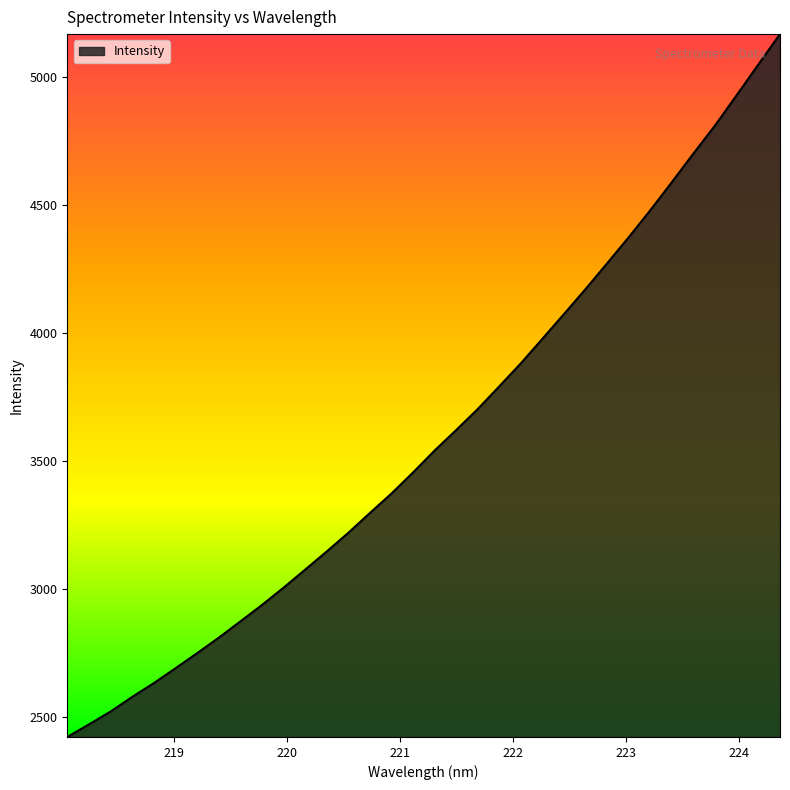

What is the difference between the maximum and minimum values?

2745.1